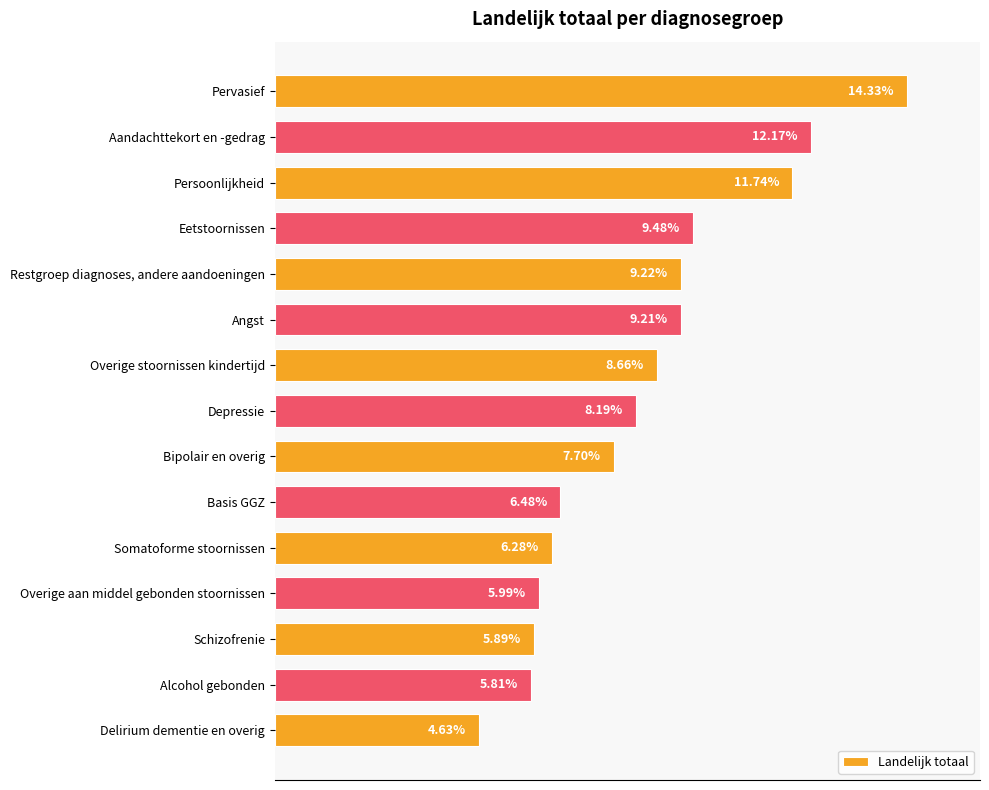

Between Basis GGZ and Overige stoornissen kindertijd, which is larger?

Overige stoornissen kindertijd